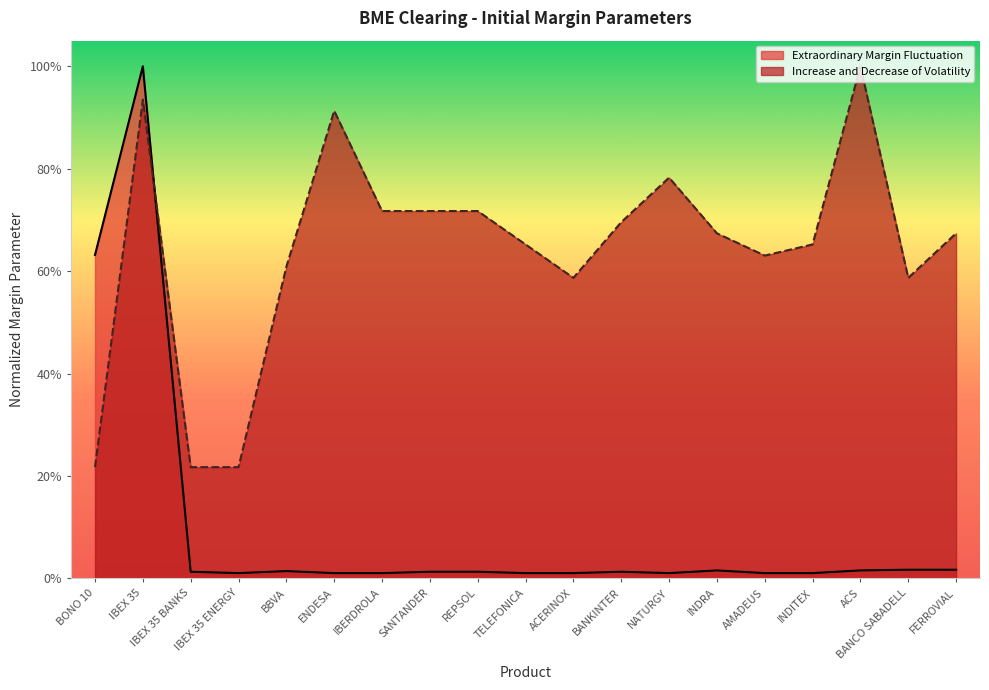

What is the label of the 19th point from the left?

FERROVIAL